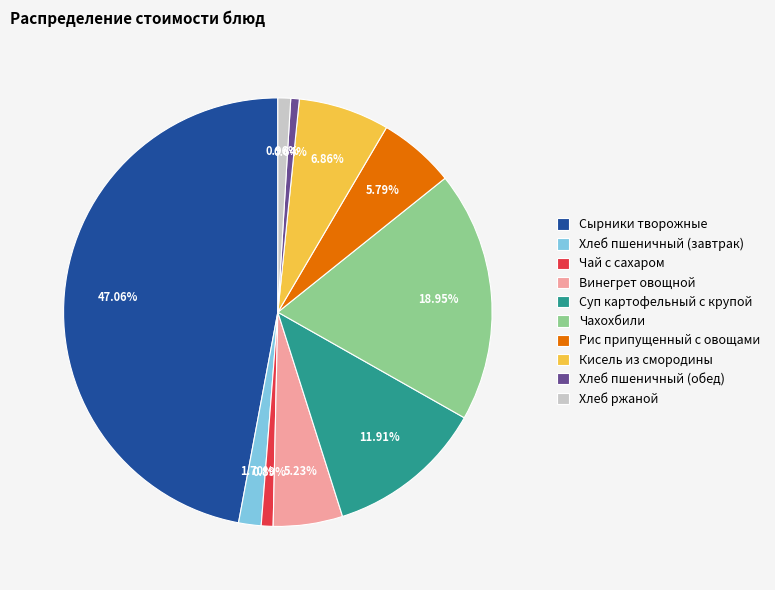

How much of the chart is everything except Кисель из смородины?

93.1%